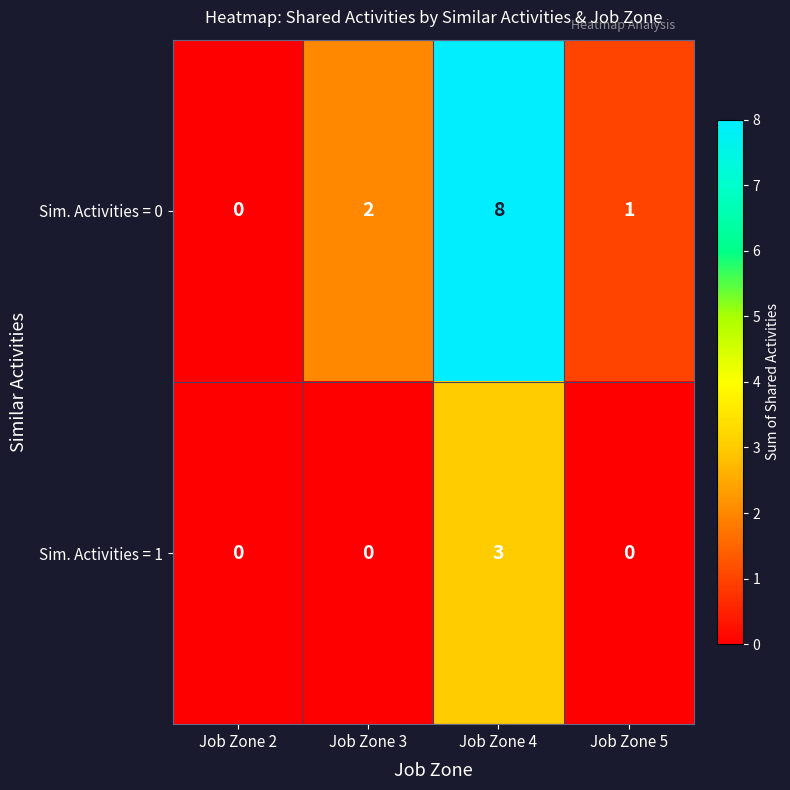

What is the maximum value shown in the chart?

8